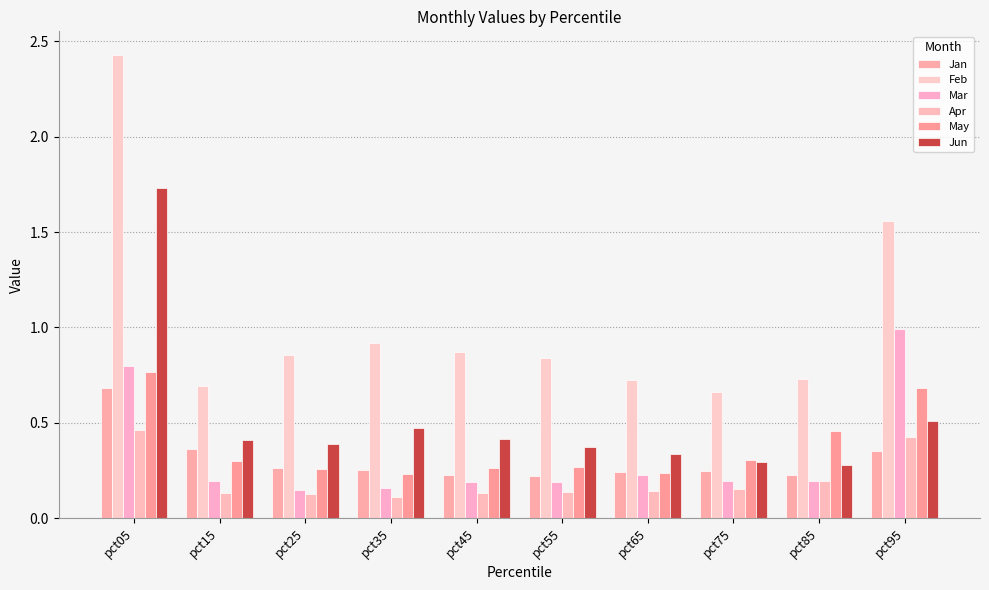

Which category has the highest value in the Jun series?

pct05